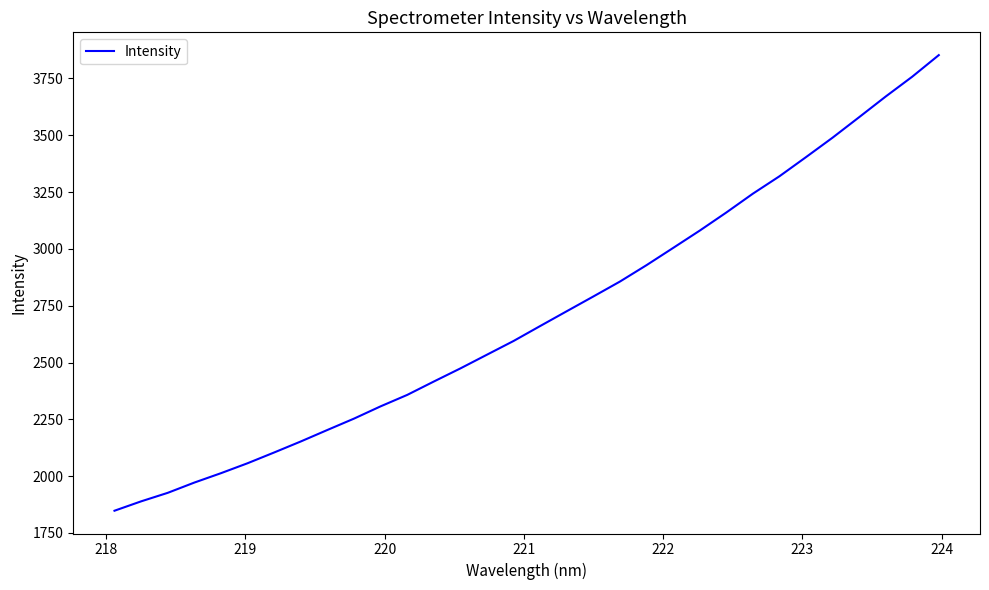

What is the maximum value shown in the chart?

3852.4